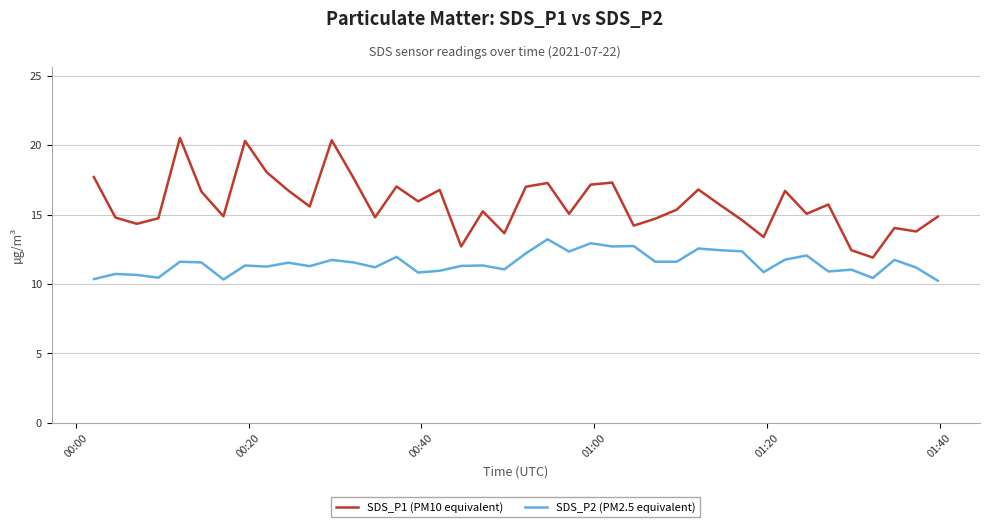

Which series has the largest total across all categories?

SDS_P1 (PM10 equivalent)